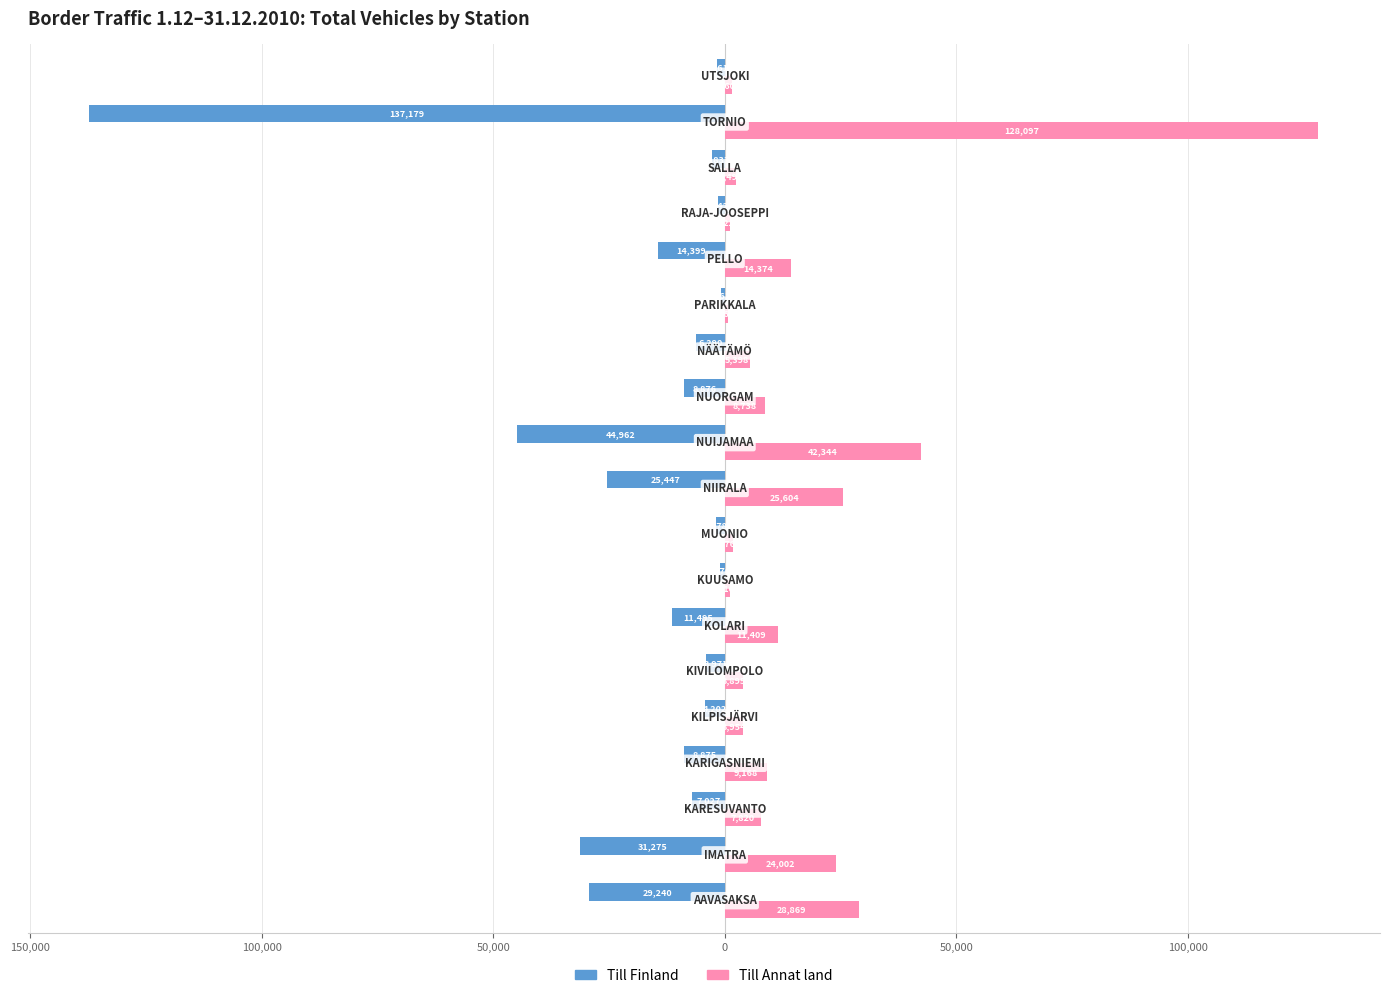

What are all the series names shown in the legend?

Till Finland, Till Annat land